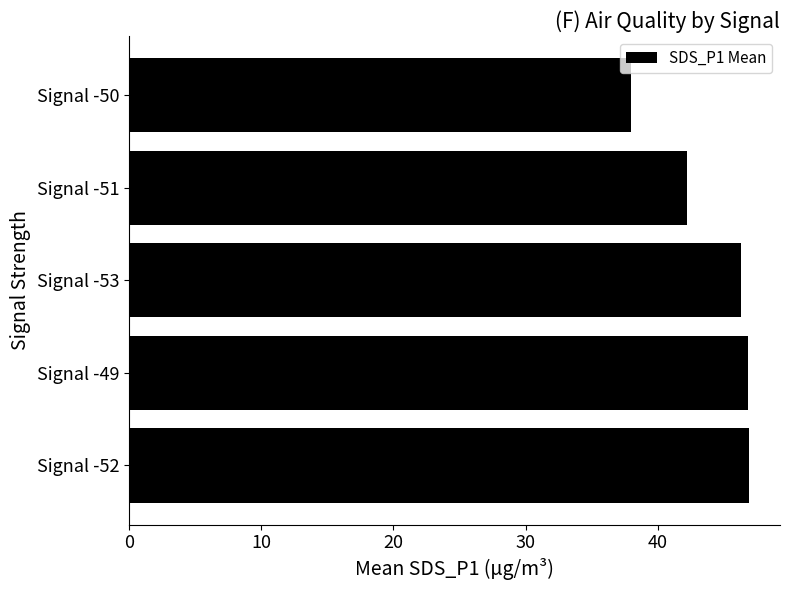

True or false: the data shows 72.0 at Signal -51.

False